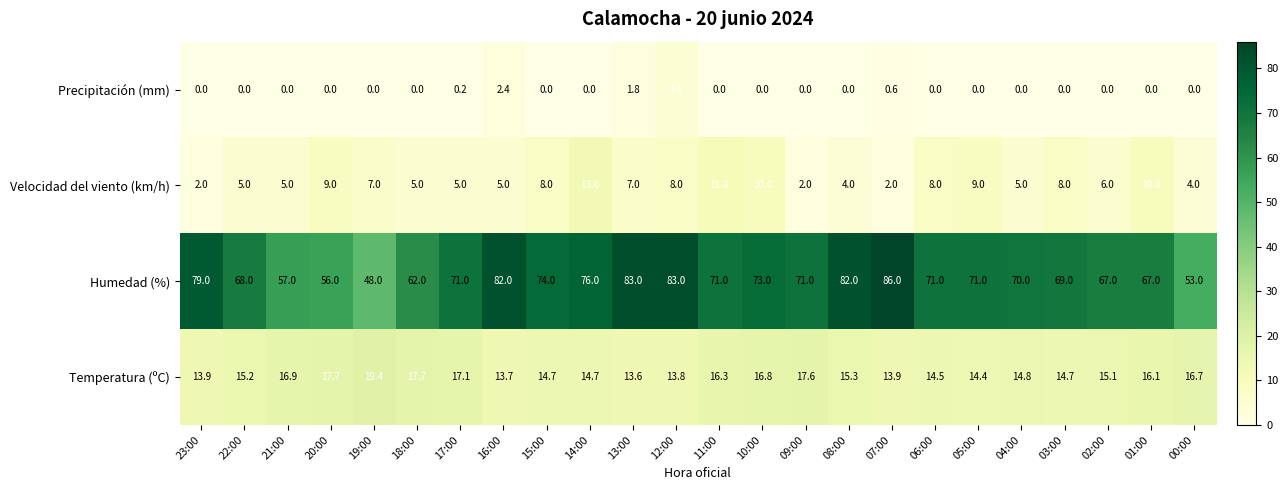

What is the difference between the maximum and minimum values in the Temperatura (ºC) series?

5.8